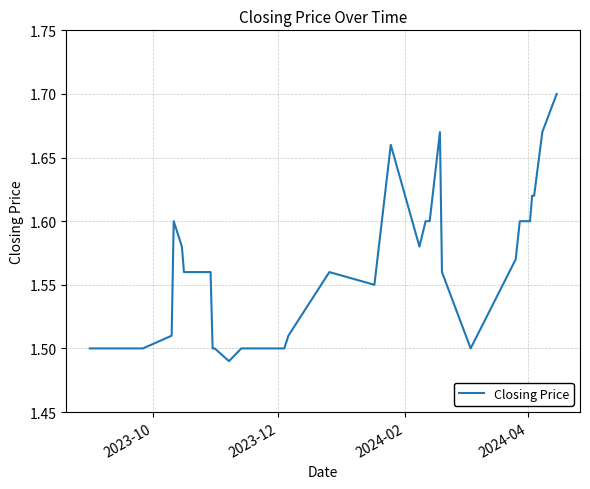

How many lines are shown in the chart?

1